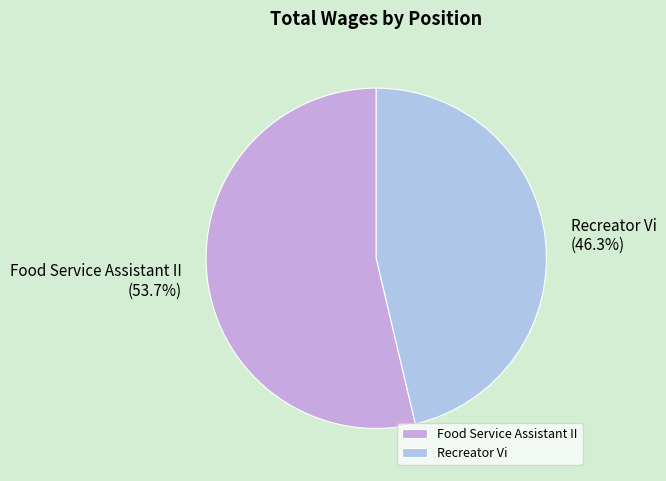

What portion of the pie excludes Food Service Assistant II?

46.3%